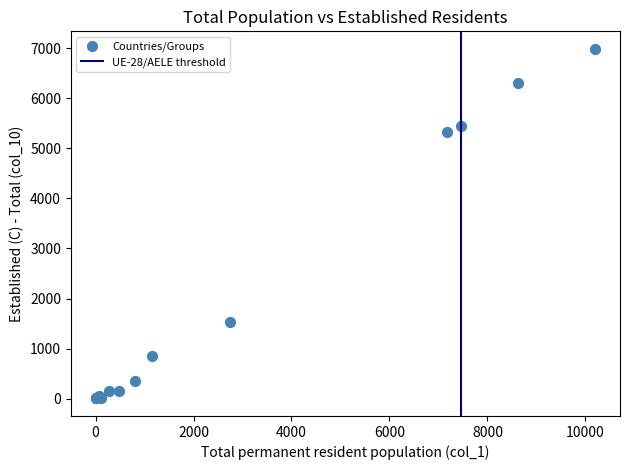

What Y value in the scatter plot is closest to 3495?

5329